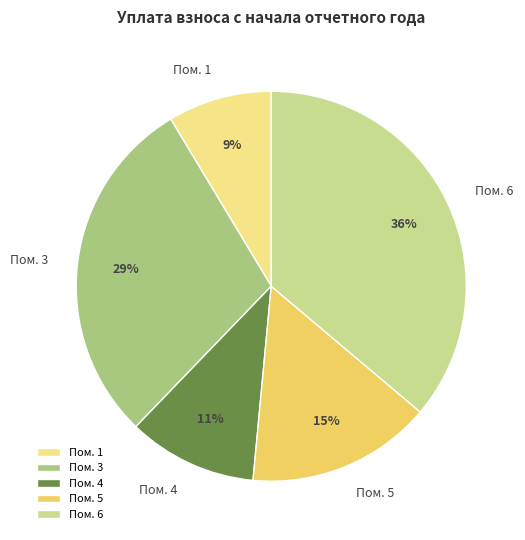

Does any single category account for the majority?

No